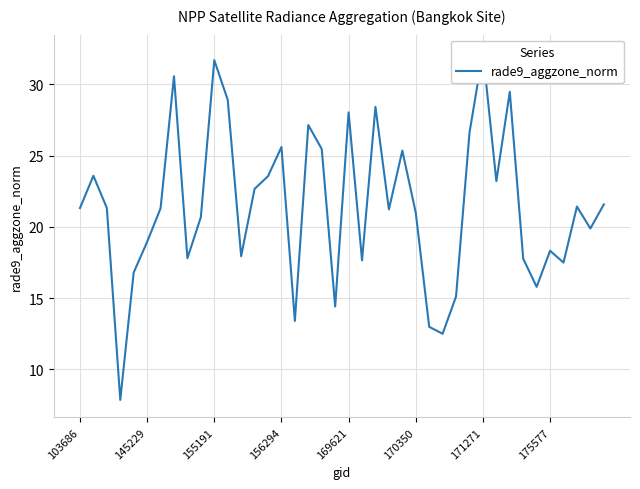

What is the sum of all values?

856.9